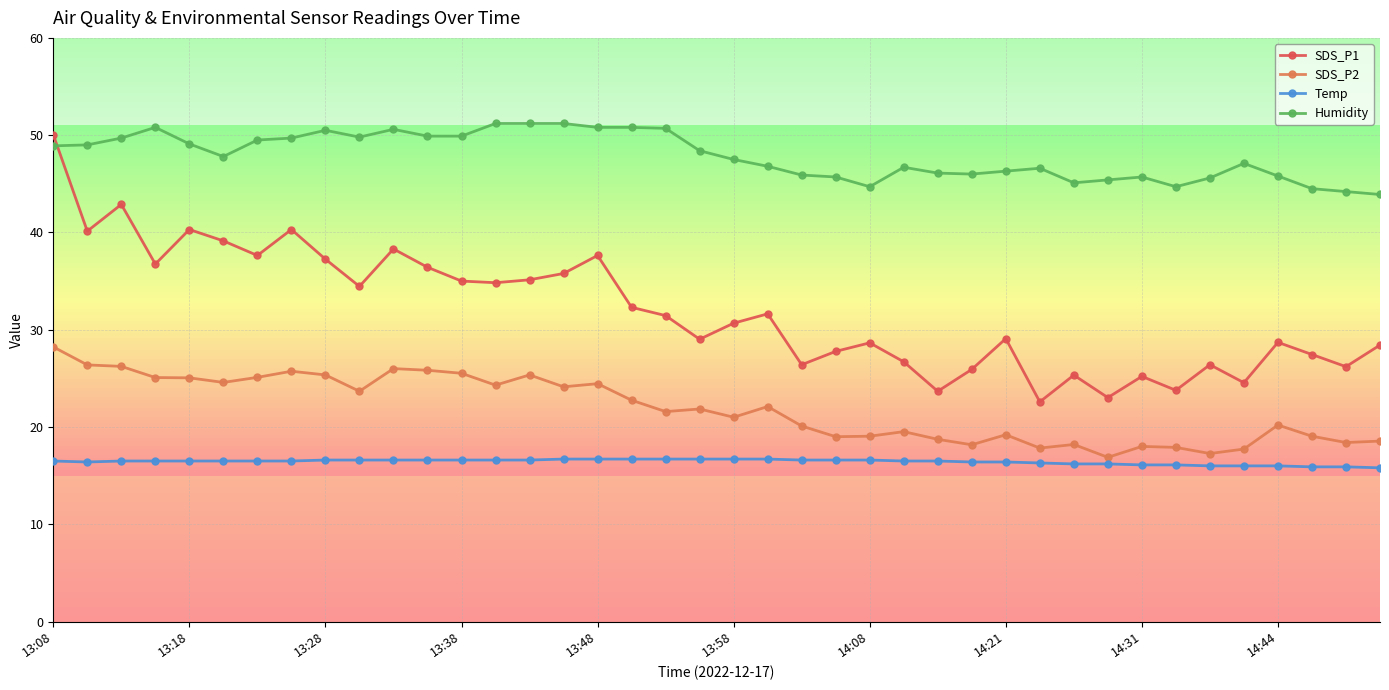

What is the lowest value of the Humidity series?

43.9